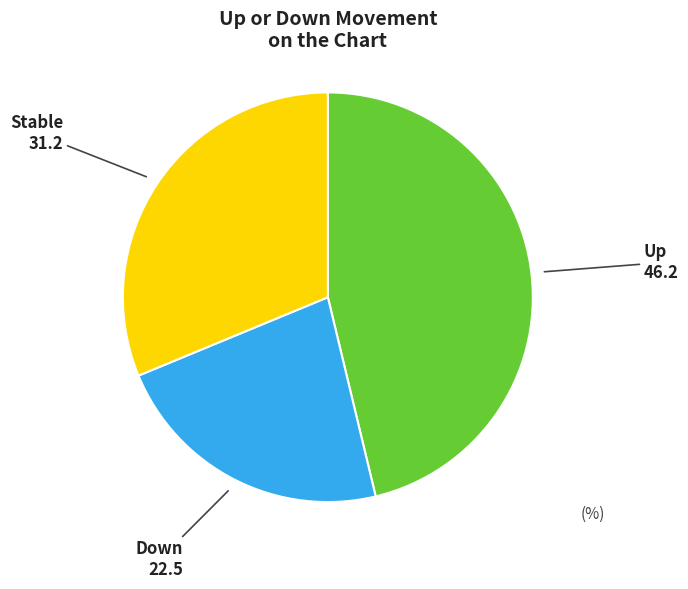

Is there a majority slice in this chart?

No